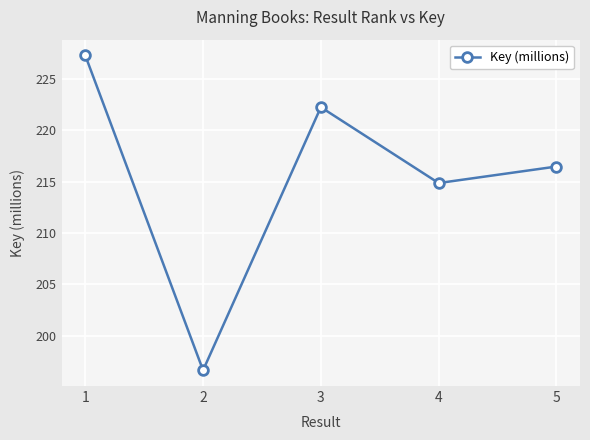

Reading left to right, list all the values displayed in this chart.

227.3	196.6	222.2	214.9	216.5